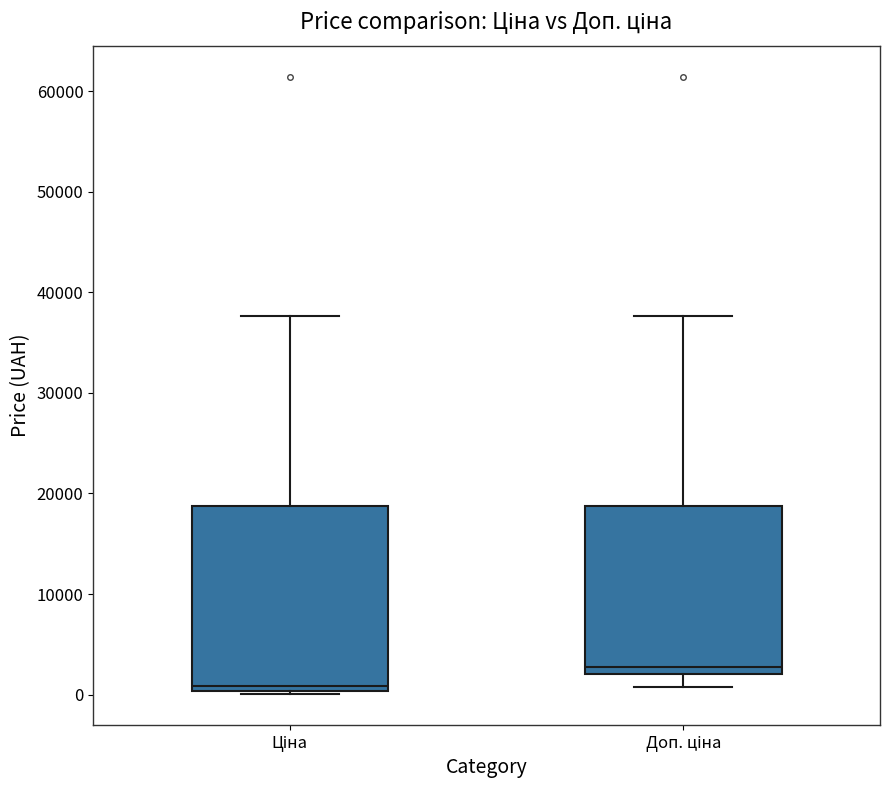

Reading left to right, transcribe this box plot: for each box, give where its median line is, the range the box spans, and where its two whiskers end, as read against the y-axis. The values are not printed on the chart, so give them approximately, as read against the axis.

Ціна: median 1000, box 0 to 19000, whiskers 0 to 38000
Доп. ціна: median 3000, box 2000 to 19000, whiskers 1000 to 38000